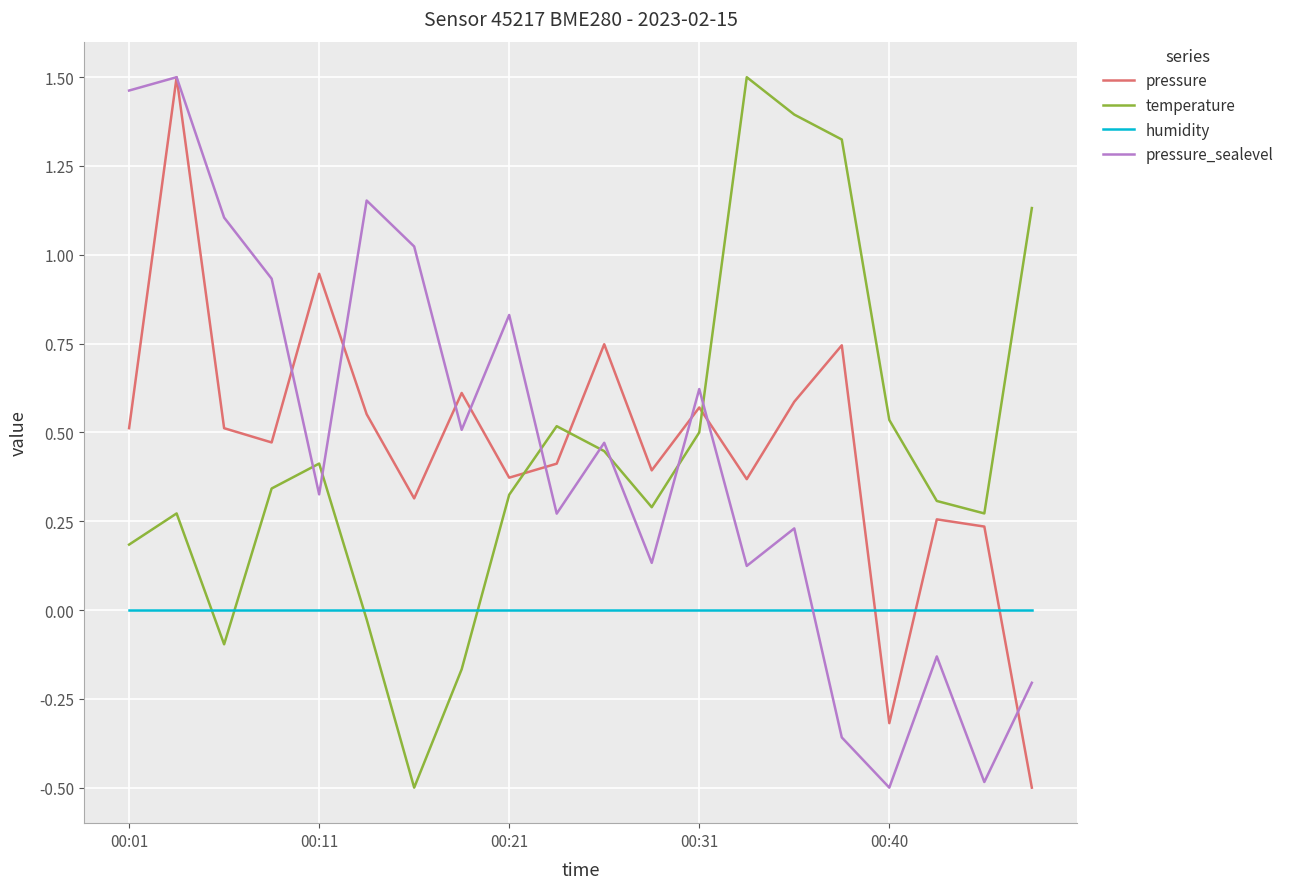

After their last crossing, which series has the higher values: pressure or temperature?

temperature